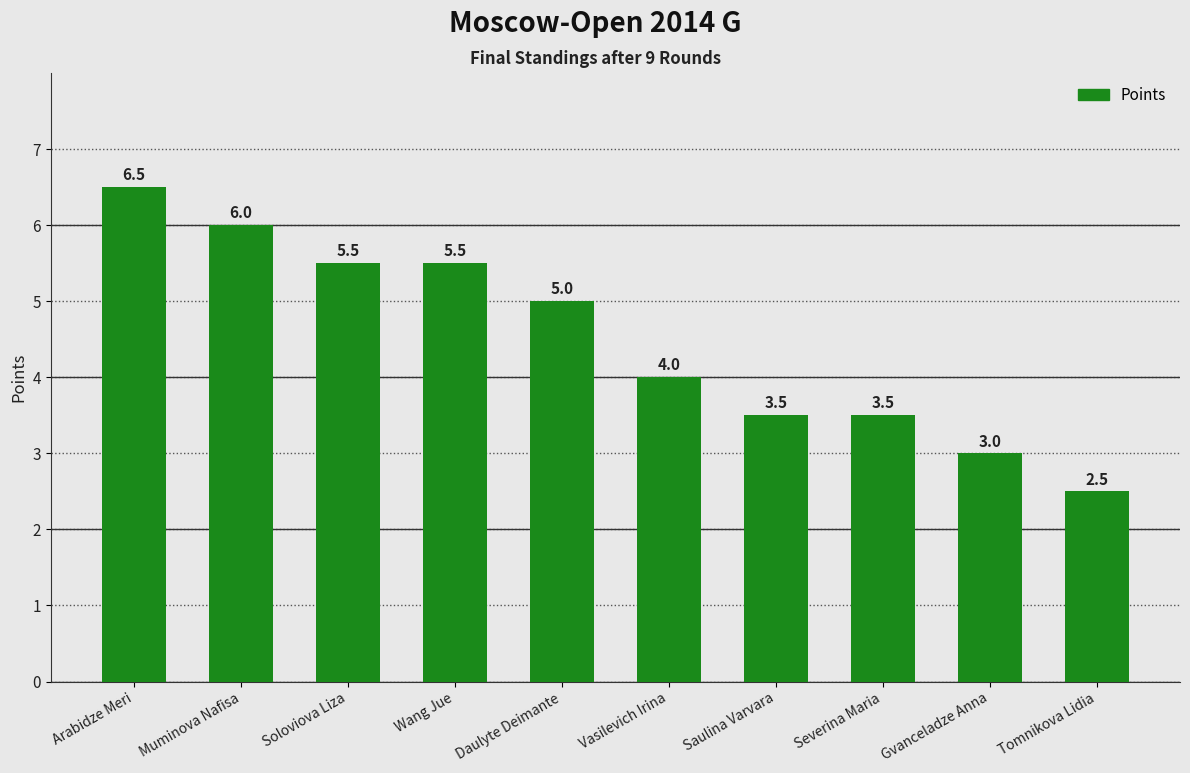

At which label does the data first exceed 5?

Arabidze Meri